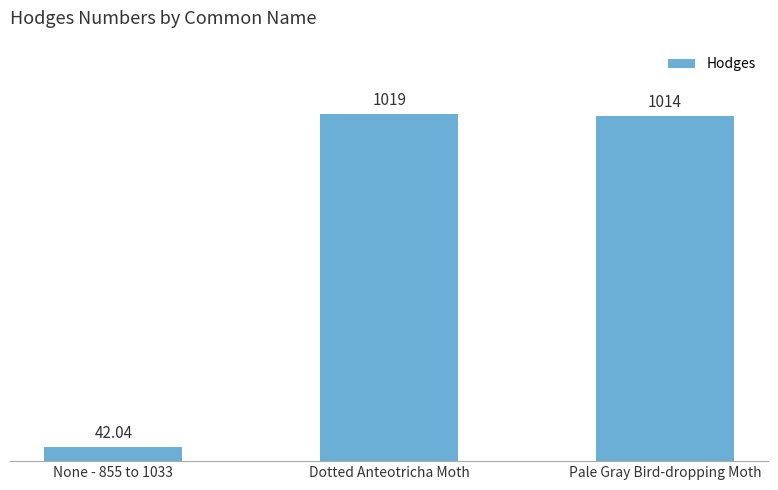

Where is the data nearest to the value 530?

Pale Gray Bird-dropping Moth